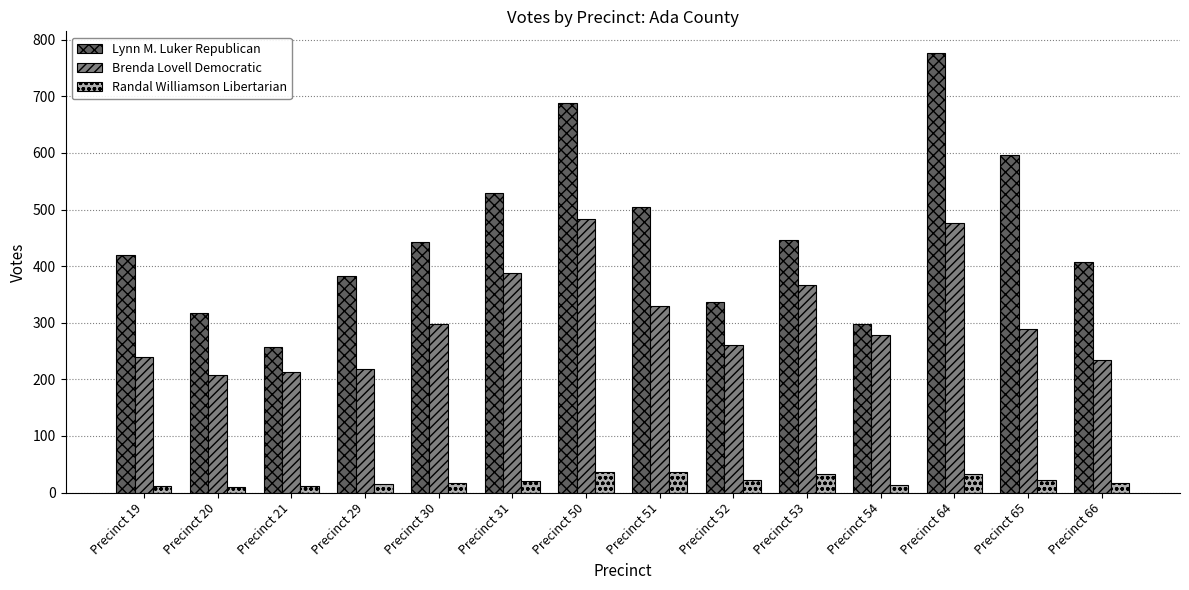

The Randal Williamson Libertarian series shows 33 at Precinct 53. True or false?

True